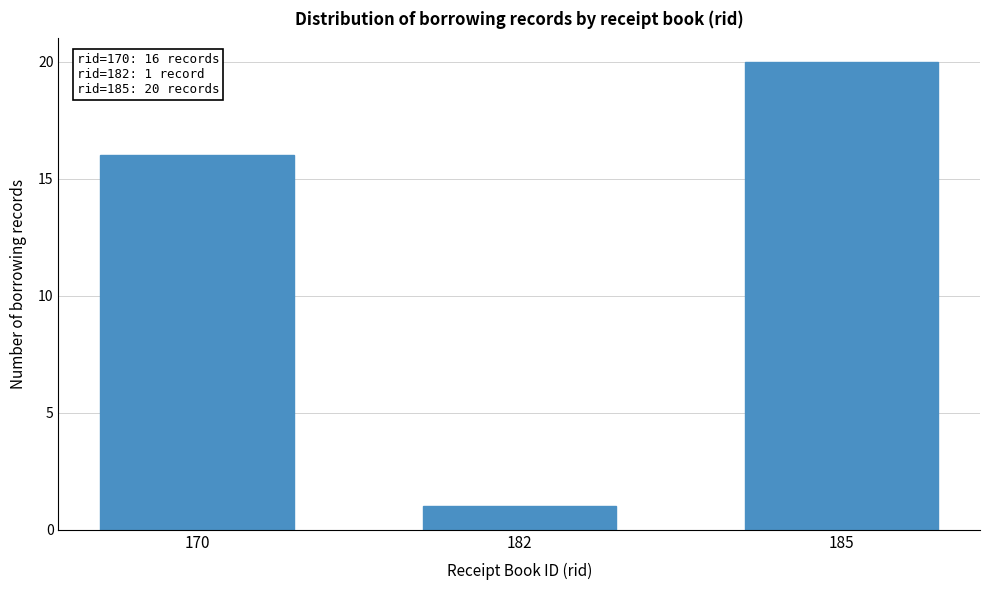

Reading left to right, transcribe all the data shown in this chart.

170=16	182=1	185=20